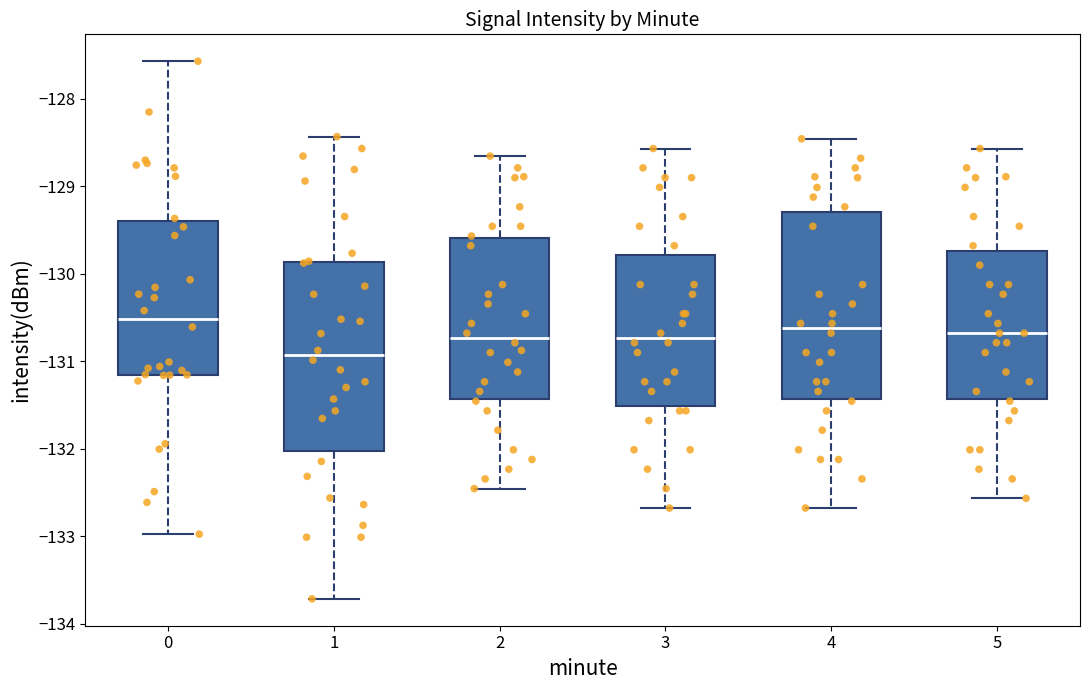

Where is the lower edge of the box at x = 4 on the y-axis? The values are not printed on the chart, so give them approximately, as read against the axis.

-131.4